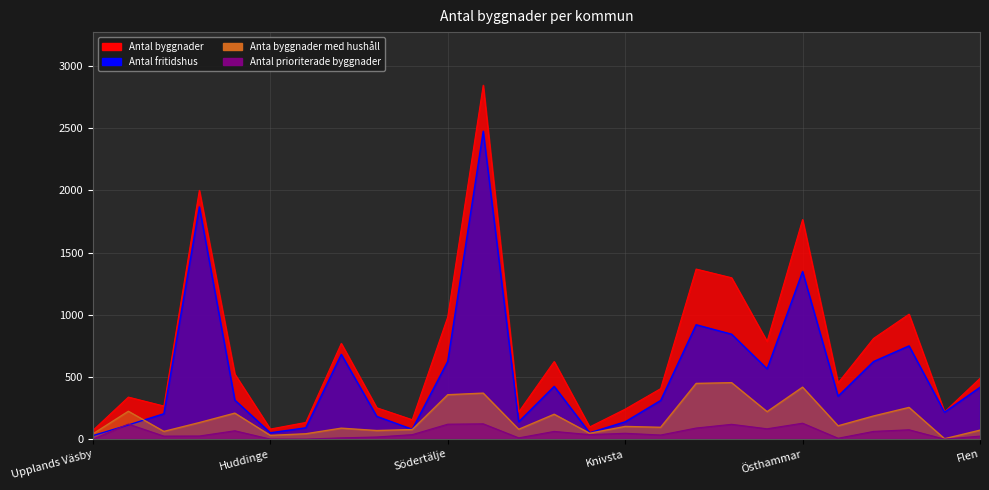

At which category does the chart reach its peak across all series?

Norrtälje